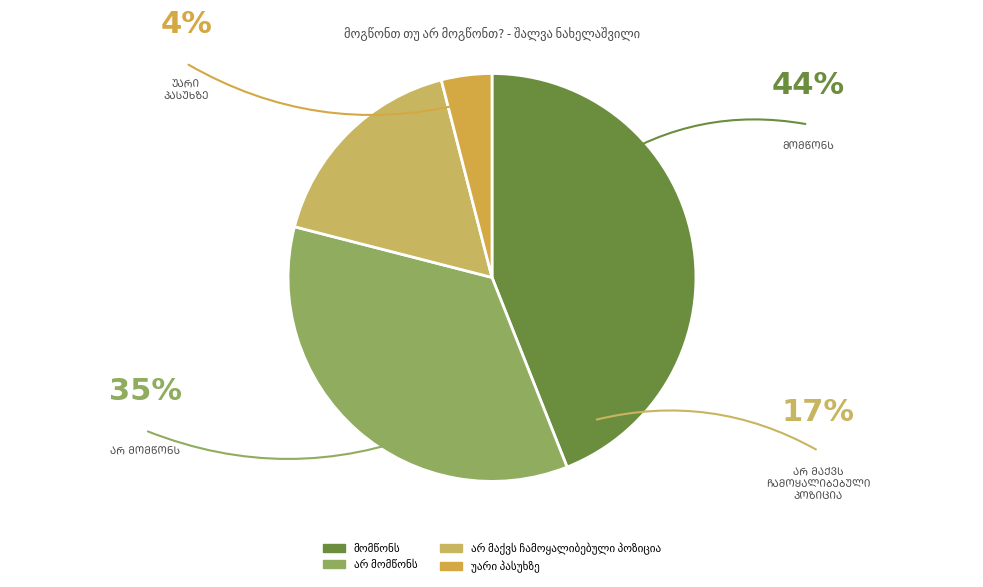

How many segments does this pie chart have?

4